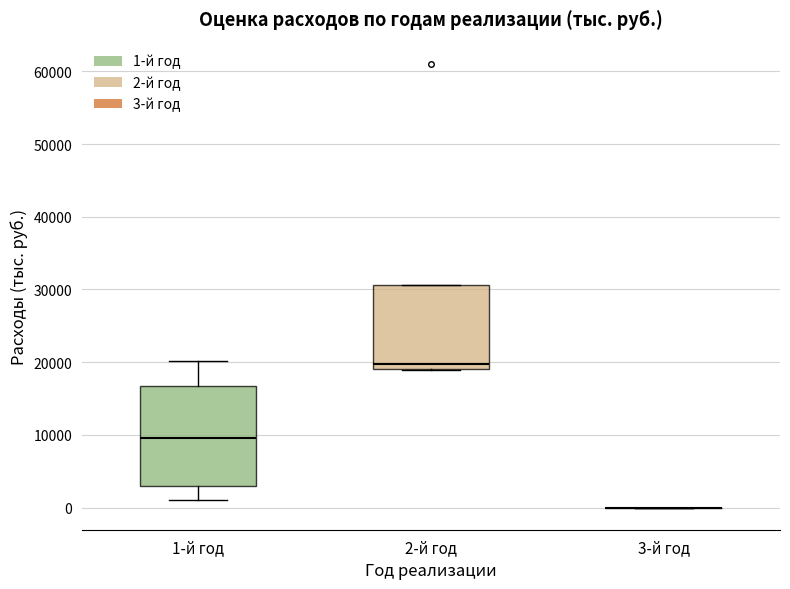

Reading left to right, read every box against the y-axis: the position of its median line, the range the box covers, and the ends of its whiskers. The values are not printed on the chart, so give them approximately, as read against the axis.

1-й год: median 10000, box 3000 to 17000, whiskers 1000 to 20000
2-й год: median 20000, box 19000 to 31000, whiskers 19000 to 31000
3-й год: box collapsed to a line at 0, whiskers 0 to 0